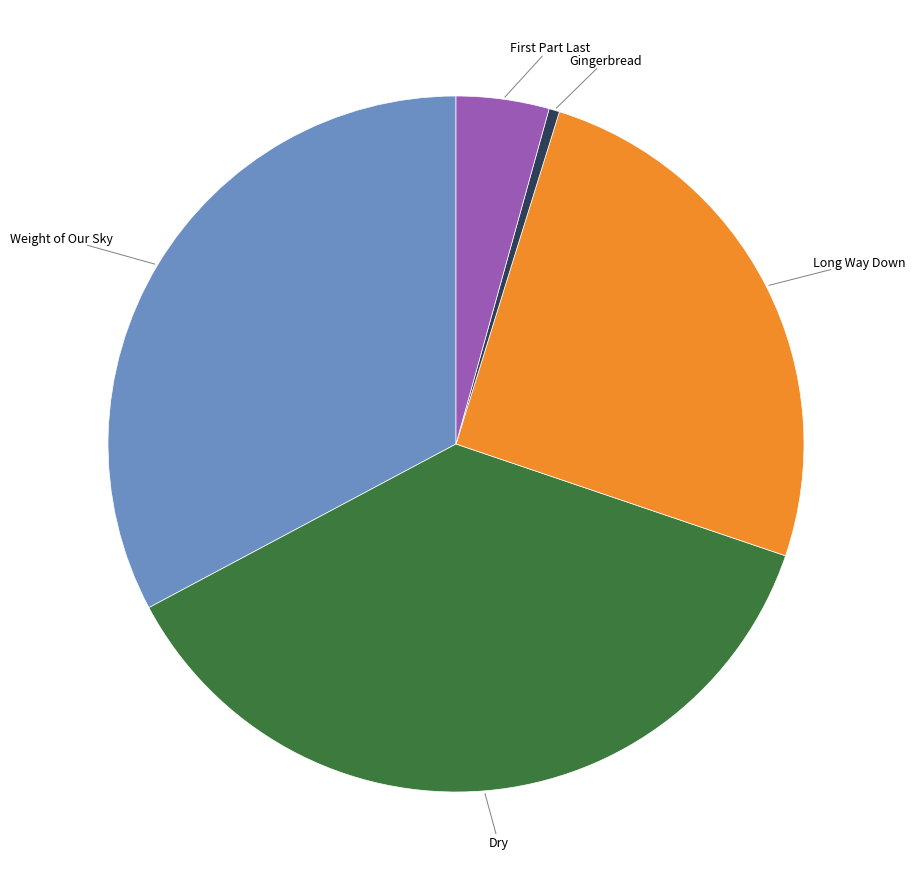

Is there any slice that represents more than half of the pie?

No